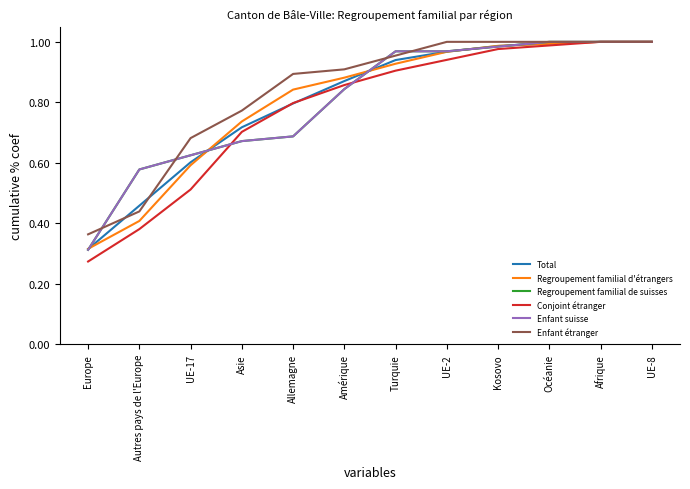

What position from the right is Amérique?

7